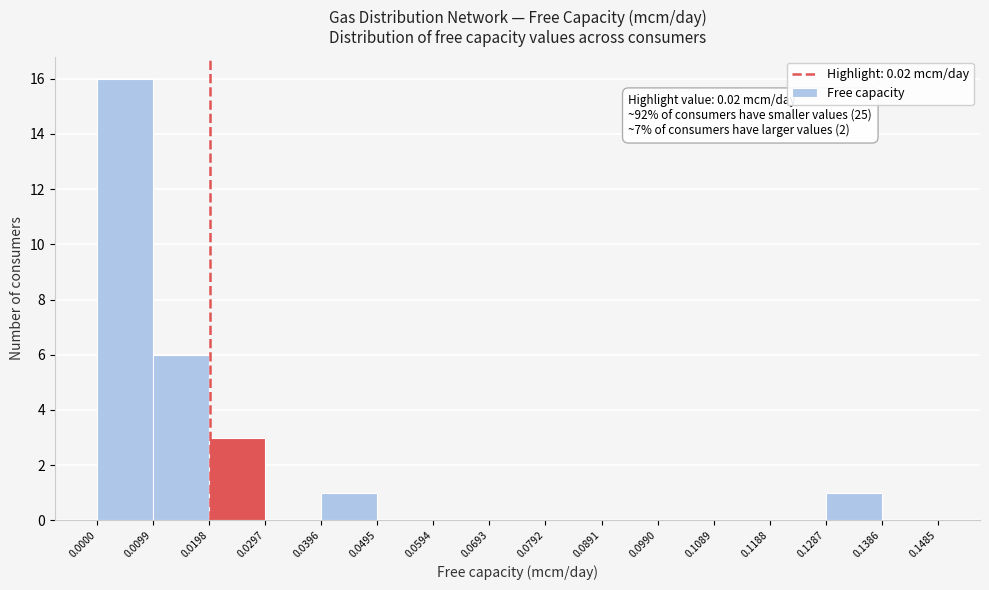

Over which range of the x-axis is the bar tallest?

0.0000 to 0.0099